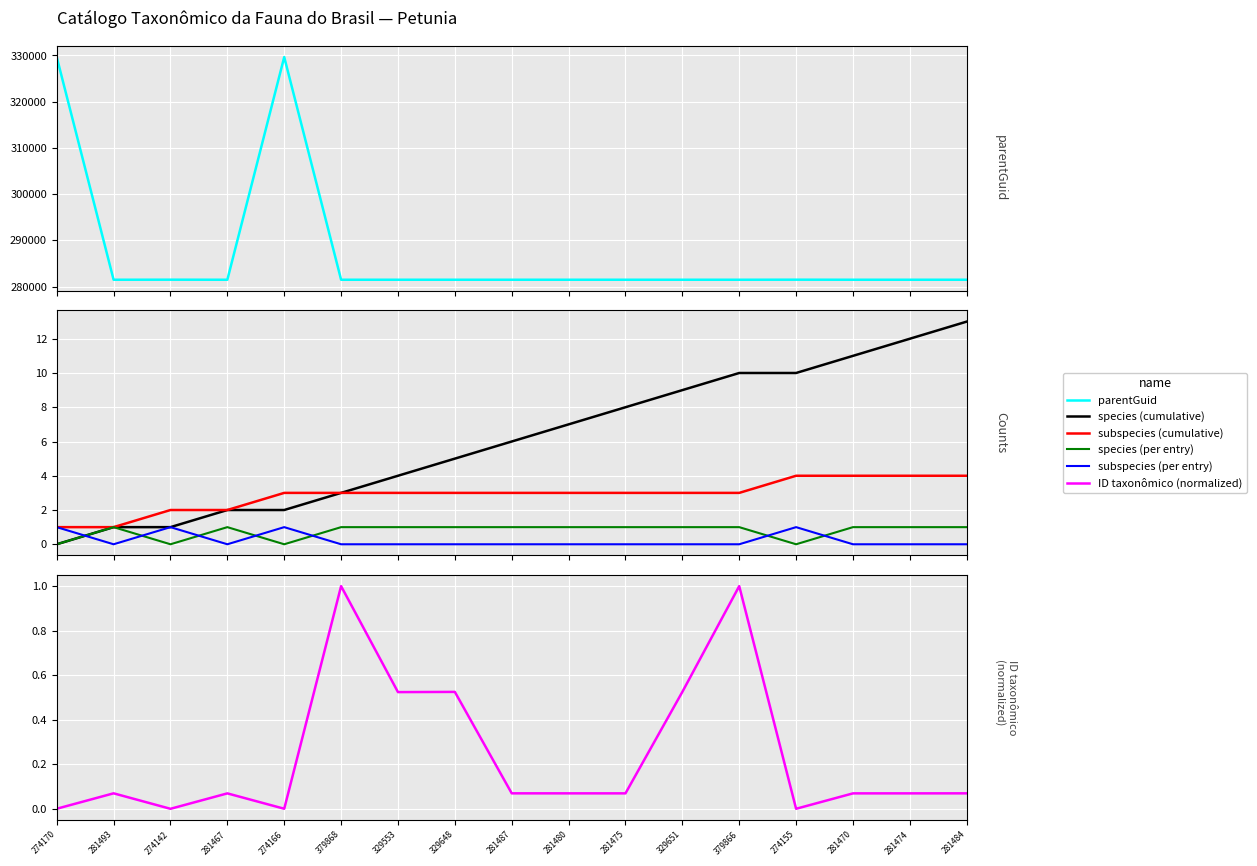

The species (cumulative) series shows 1.0 at 281493. True or false?

True